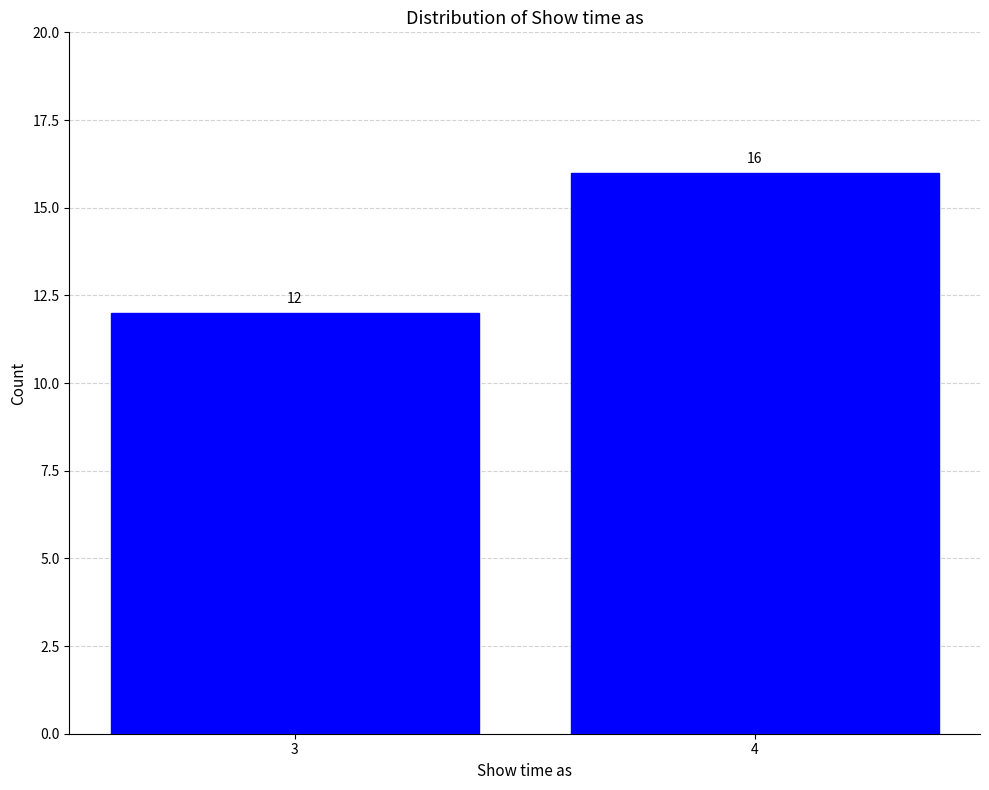

Reading right to left, transcribe all the data shown in this chart.

4=16	3=12